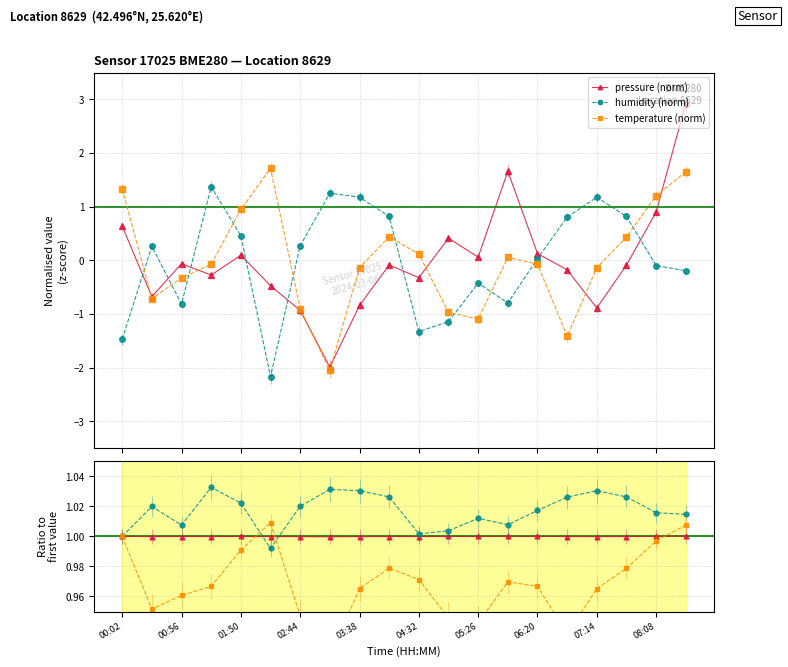

Which has a higher value, 01:50 or 15?

01:50